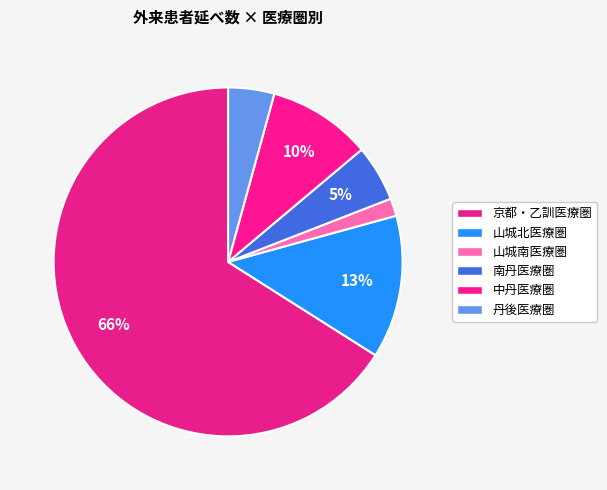

How many segments does this pie chart have?

6